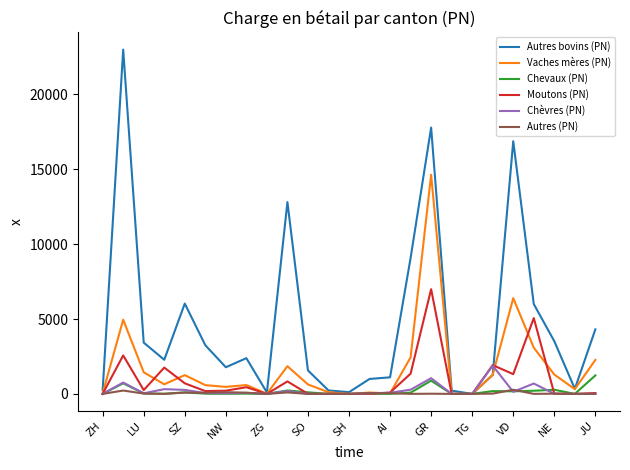

Which series has the largest total across all categories?

Autres bovins (PN)